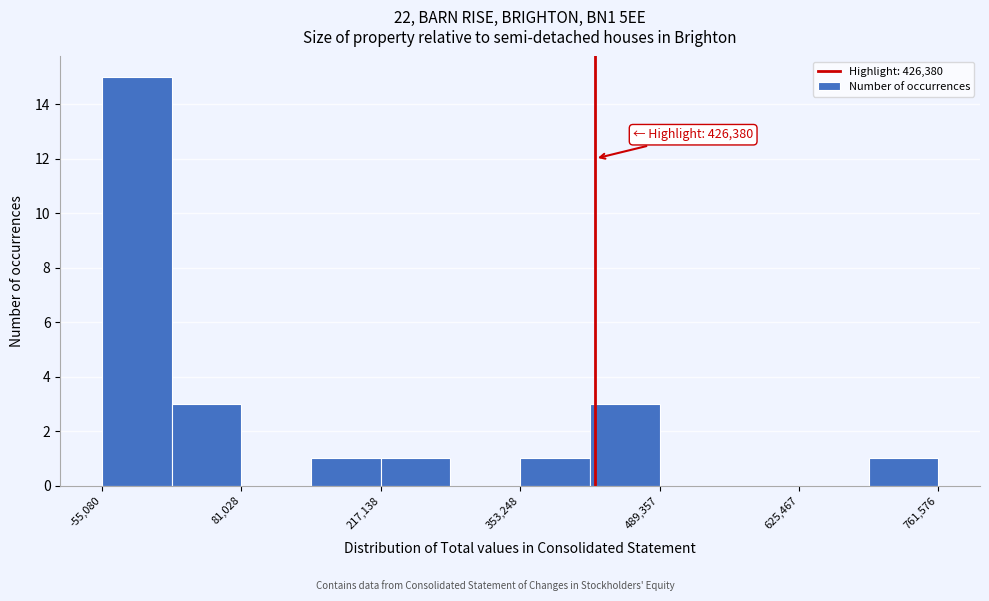

Around what value on the x-axis is the tallest bar? Give the approximate position of its centre, as read against the axis.

-20000